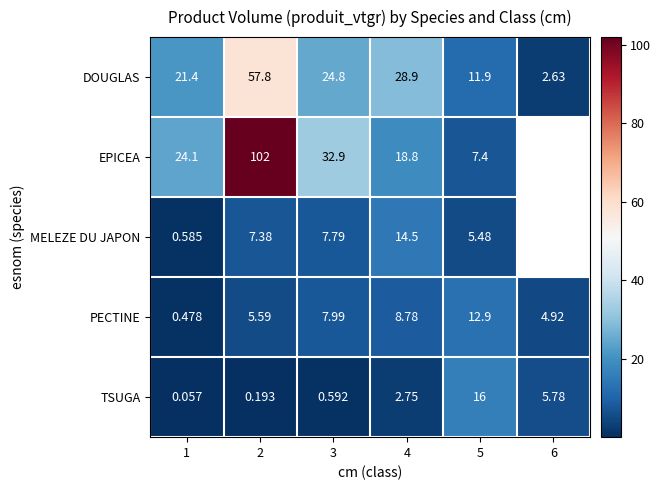

Rank the categories by DOUGLAS value from lowest to highest.

6, 5, 1, 3, 4, 2